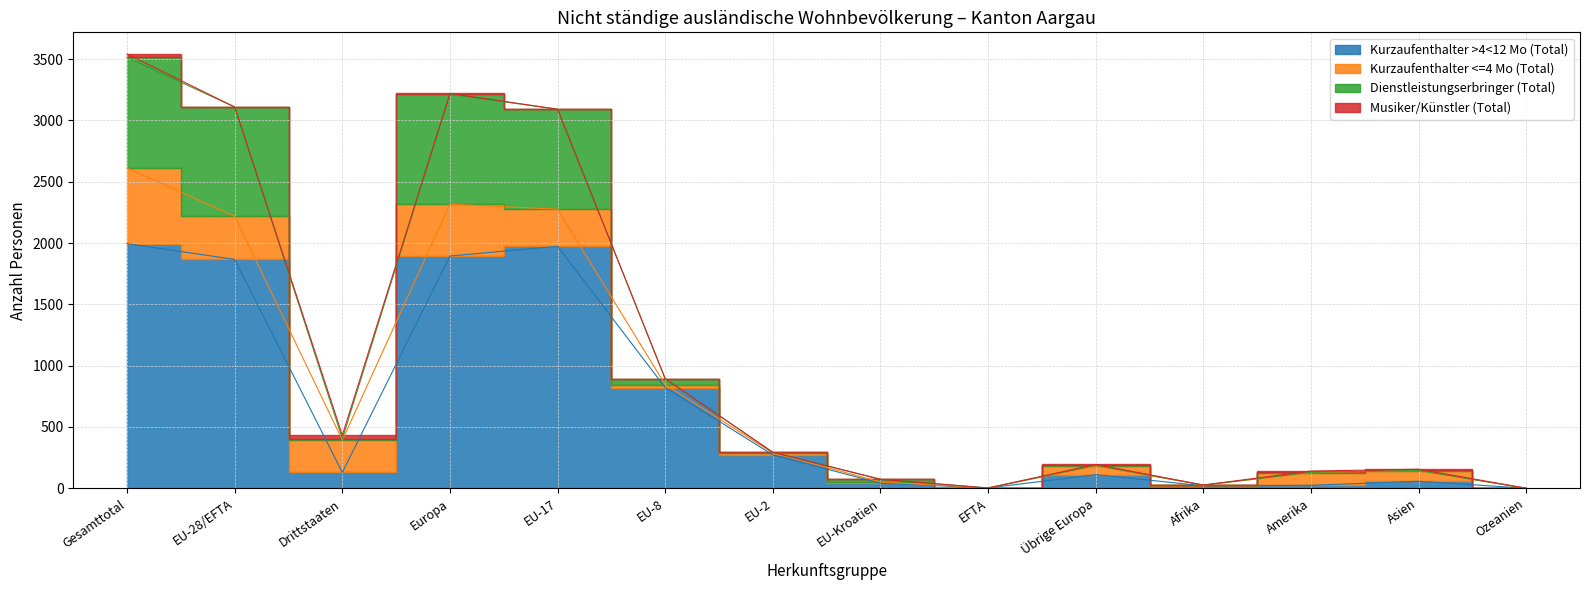

At which label does Kurzaufenthalter >4<12 Mo (Total) first exceed 129?

Gesamttotal